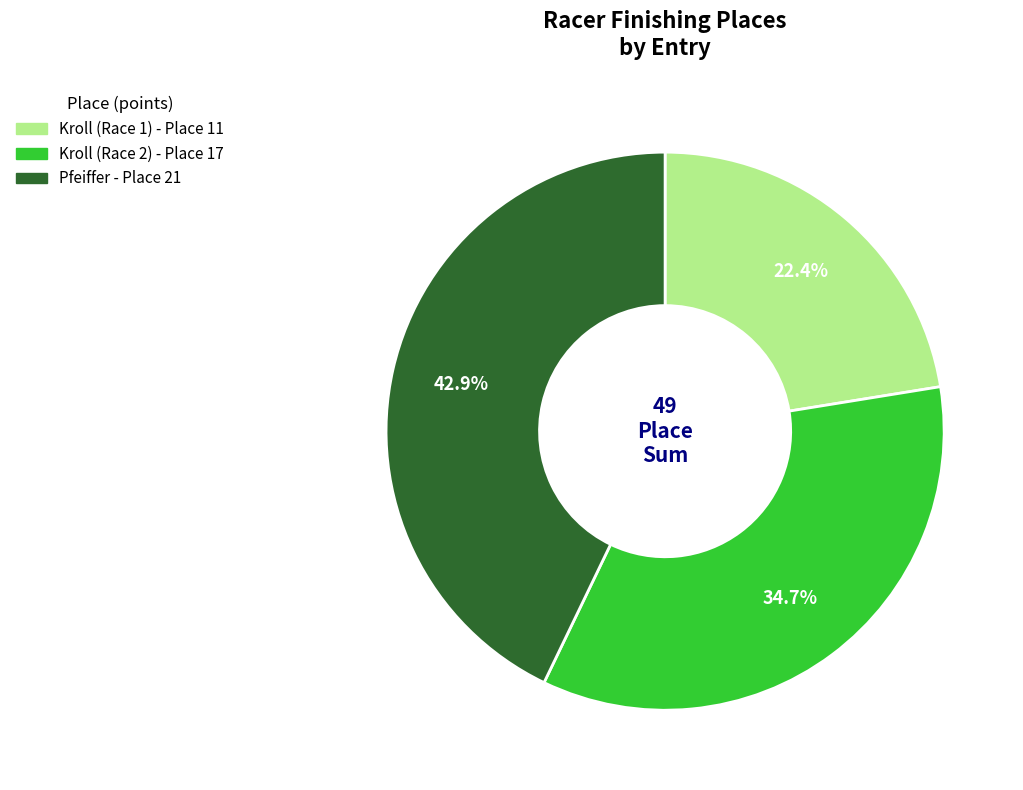

Which slice is the largest?

Pfeiffer